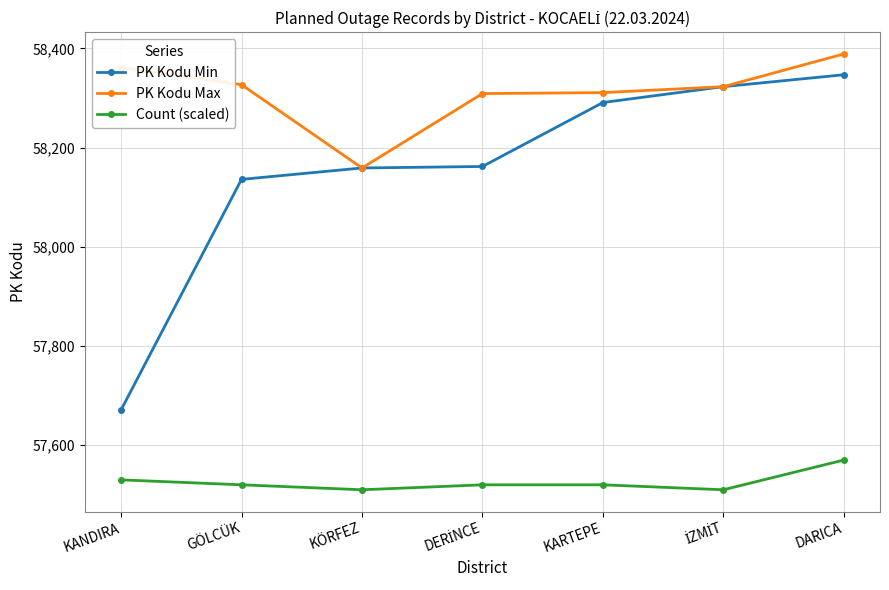

The value of Count (scaled) at KANDIRA is 37266. True or false?

False